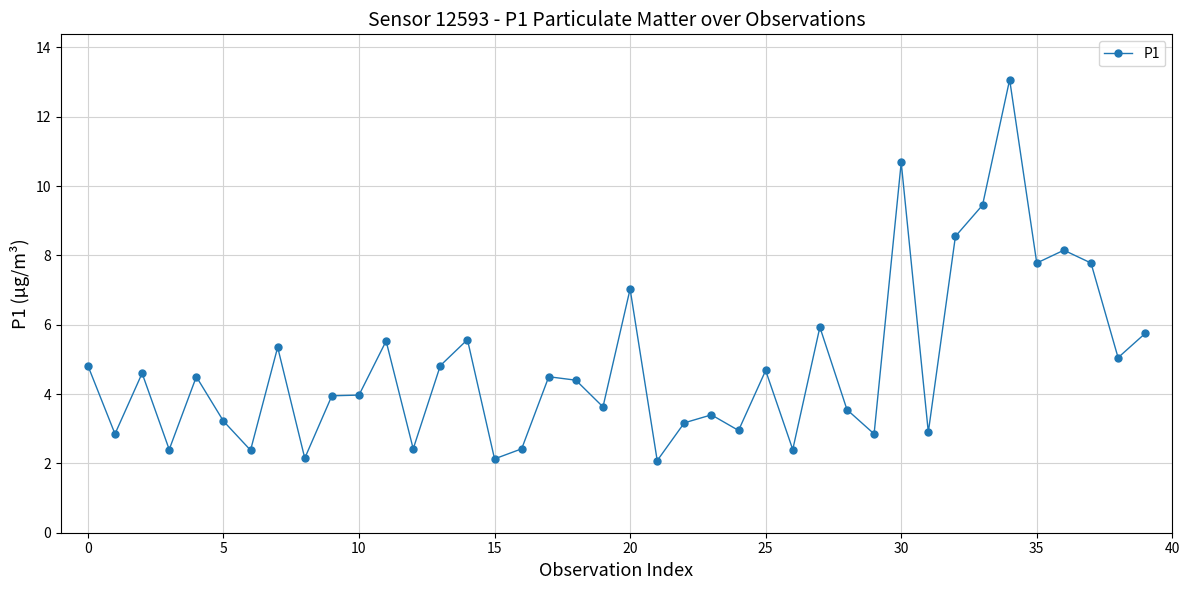

What is the average value?

4.8